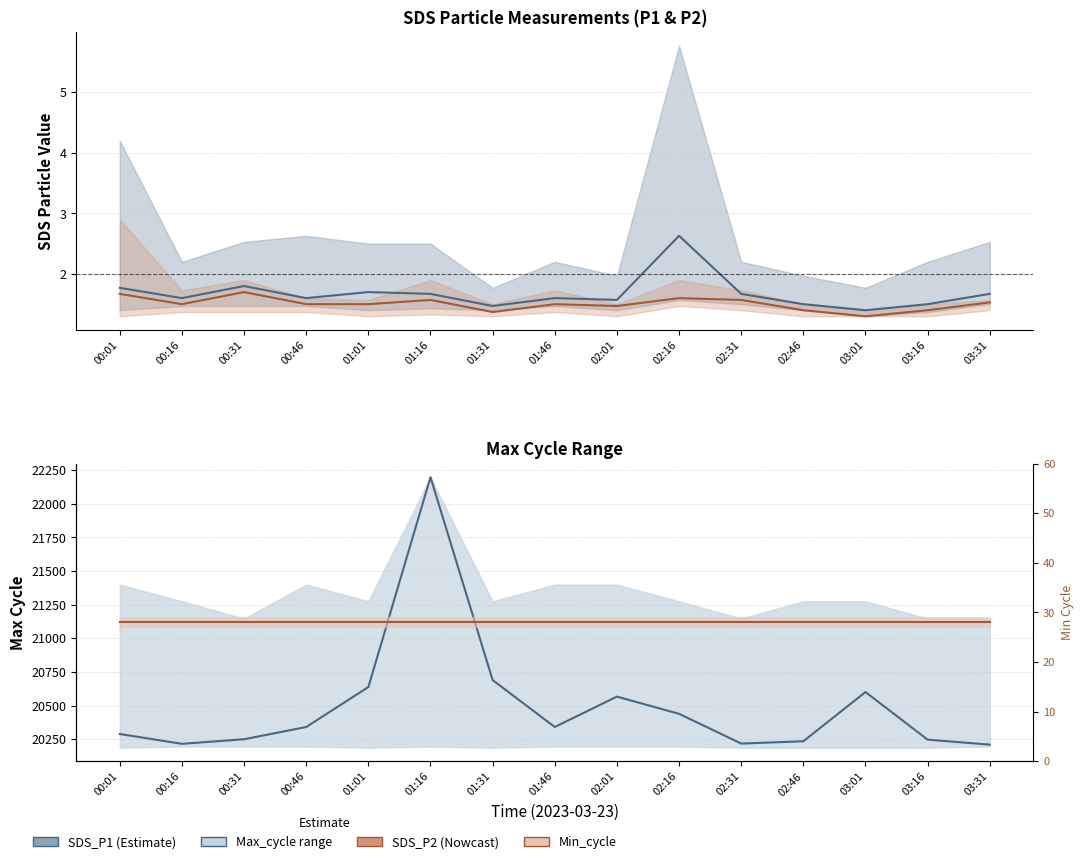

True or false: Max_cycle center and Min_cycle line intersect in this chart.

False